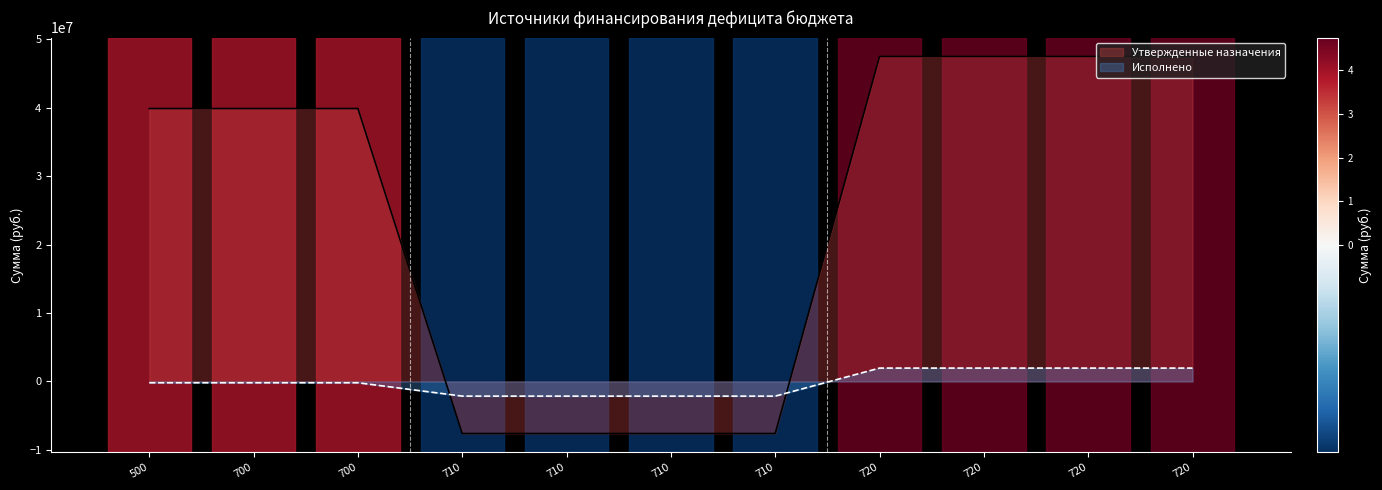

Reading left to right, what are all the values shown in this chart?

Утвержденные назначения: 500=39894446.0	700=39894446.0	700=39894446.0	710=-7613400.0	710=-7613400.0	710=-7613400.0	710=-7613400.0	720=47507846.0	720=47507846.0	720=47507846.0	720=47507846.0
Исполнено: 500=-194359.2	700=-194359.2	700=-194359.2	710=-2146850.5	710=-2146850.5	710=-2146850.5	710=-2146850.5	720=1952491.3	720=1952491.3	720=1952491.3	720=1952491.3